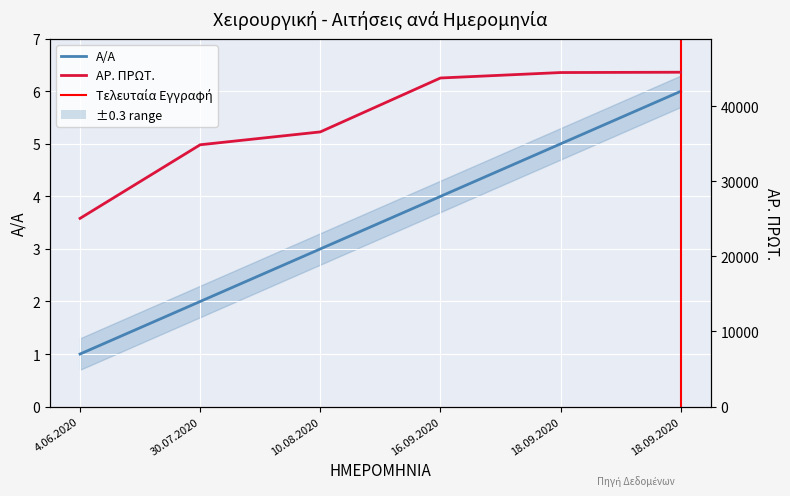

The Α/Α series shows 2 at 30.07.2020. True or false?

True